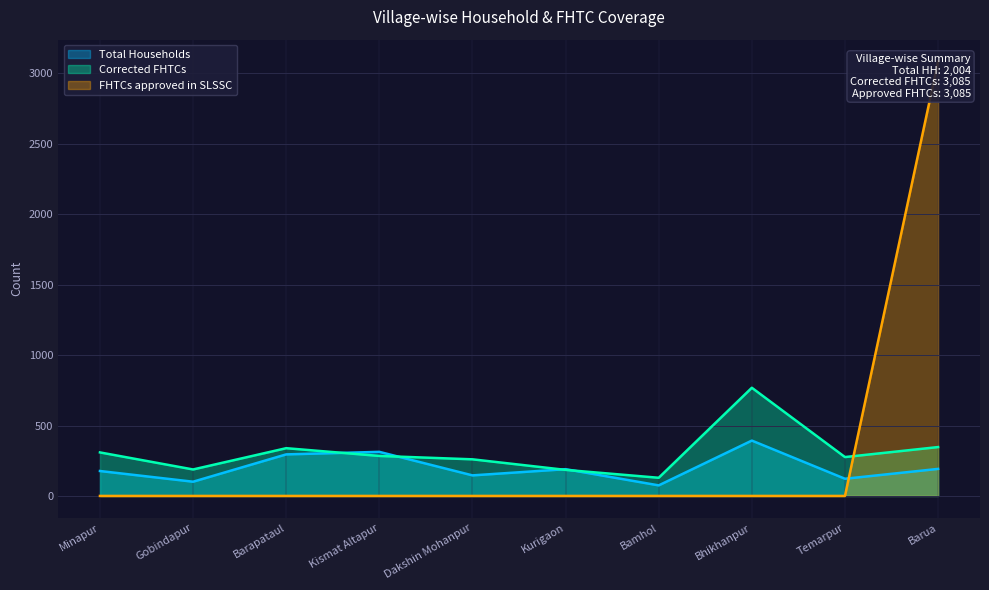

What is the value of the Corrected FHTCs point at the 10th from the left?

347